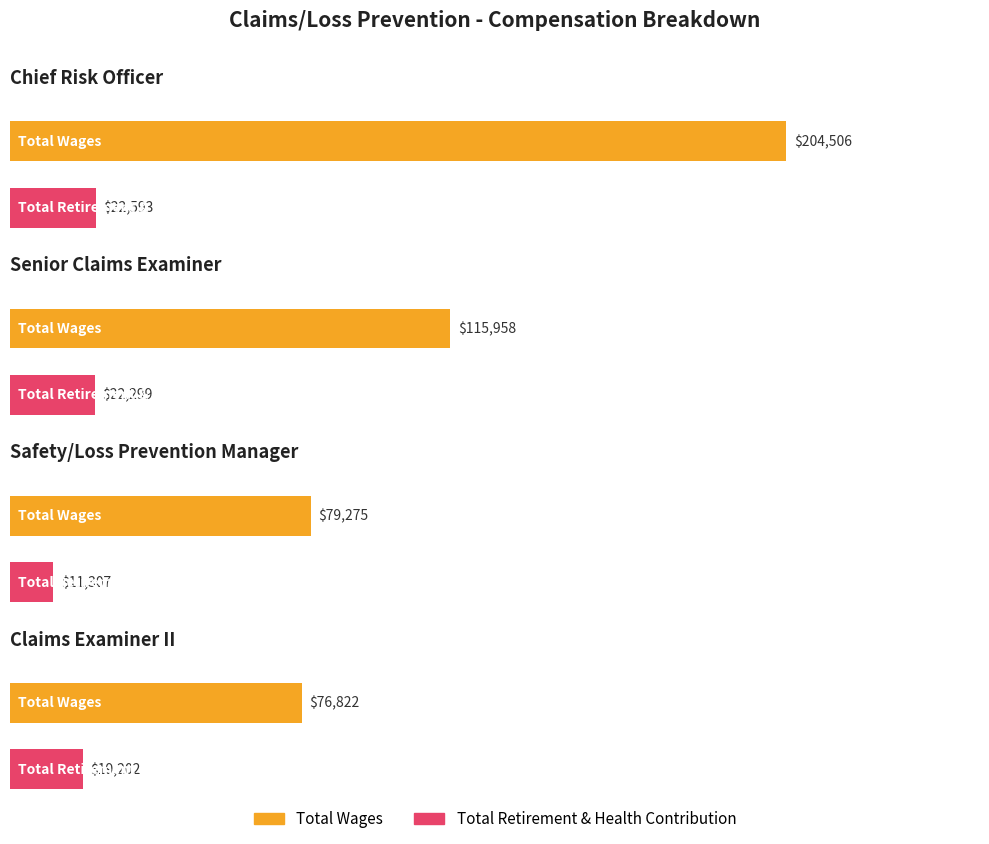

What is the sum of all Total Retirement & Health Contribution values?

75401